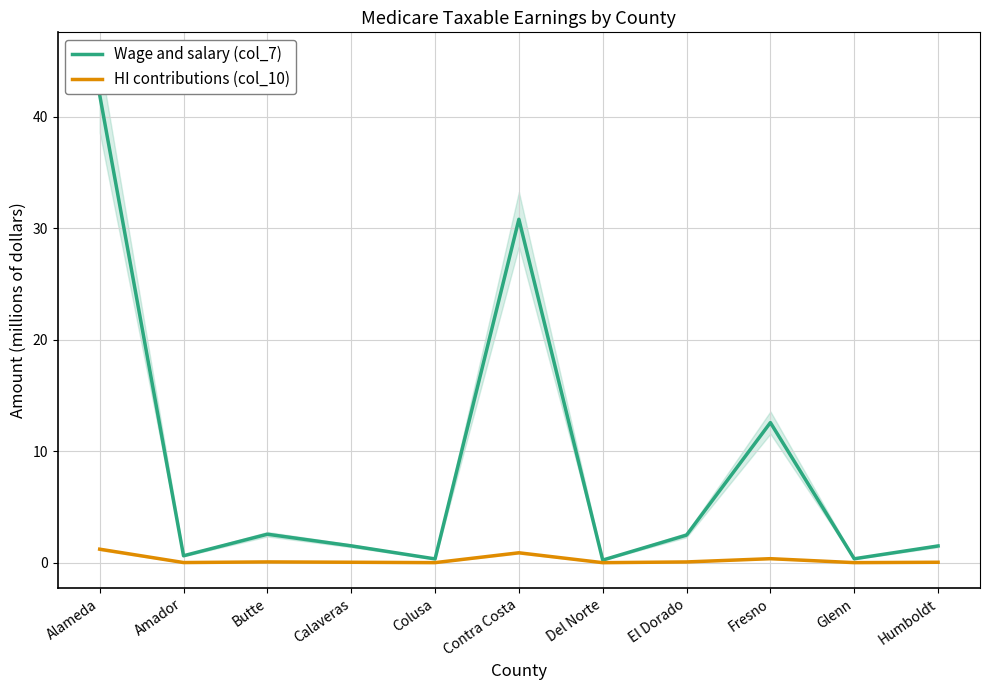

True or false: HI contributions (col_10) and Wage and salary (col_7) cross at least once.

False